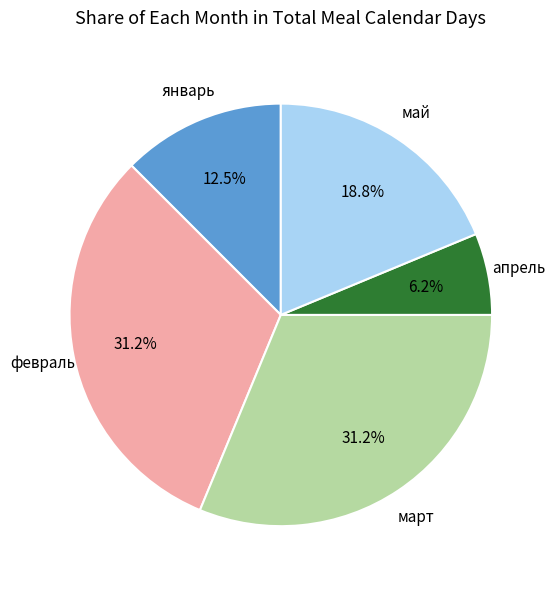

Is there any slice that represents more than half of the pie?

No